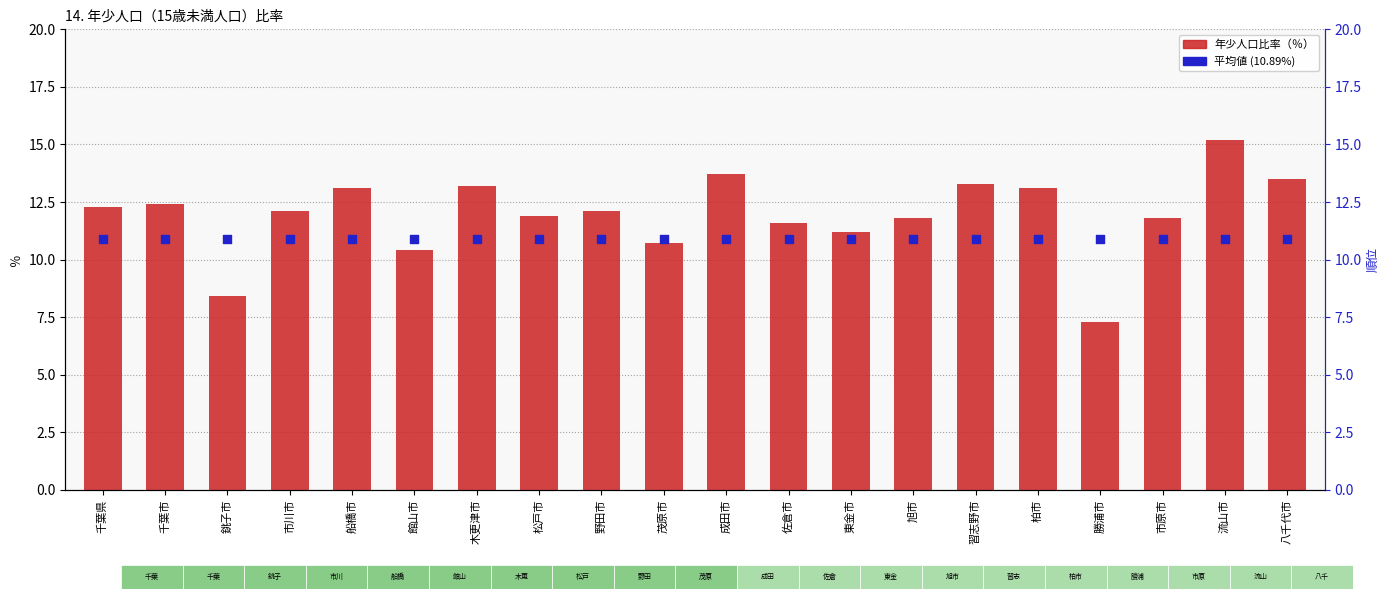

At how many categories does at least one series exceed 13?

7